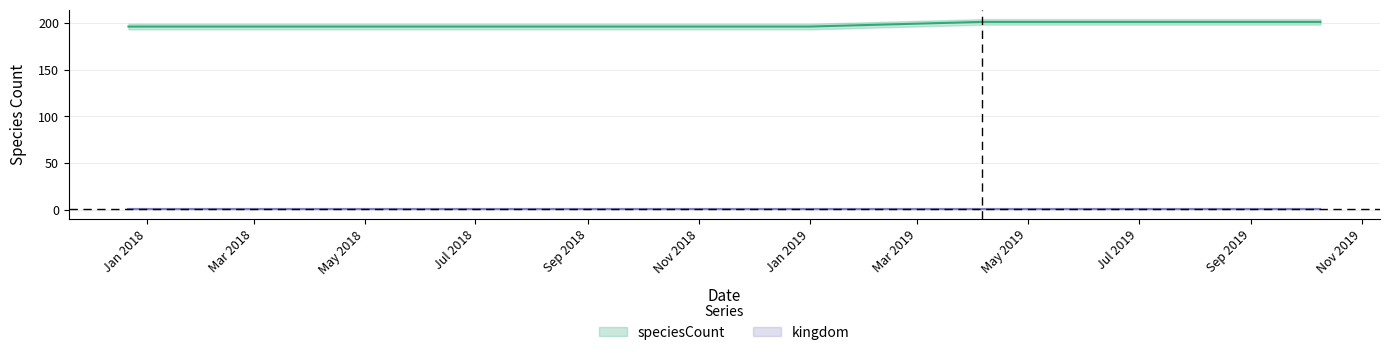

List the labels in order of value, largest first.

2019-04-06, 2019-07-01, 2019-10-09, 2017-12-22, 2018-04-09, 2018-07-11, 2018-09-28, 2019-01-01